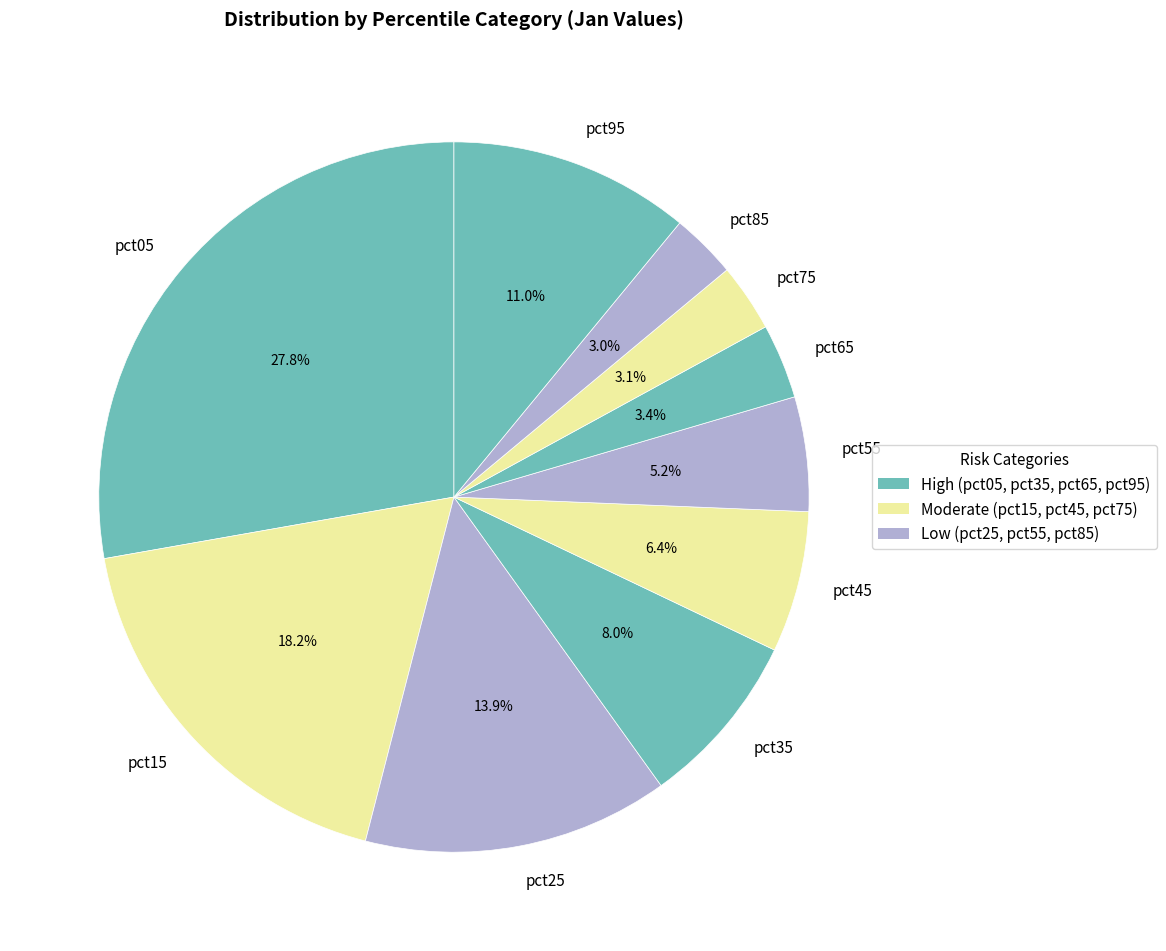

To the nearest percent, what is the combined percentage of pct45 and pct15?

25%